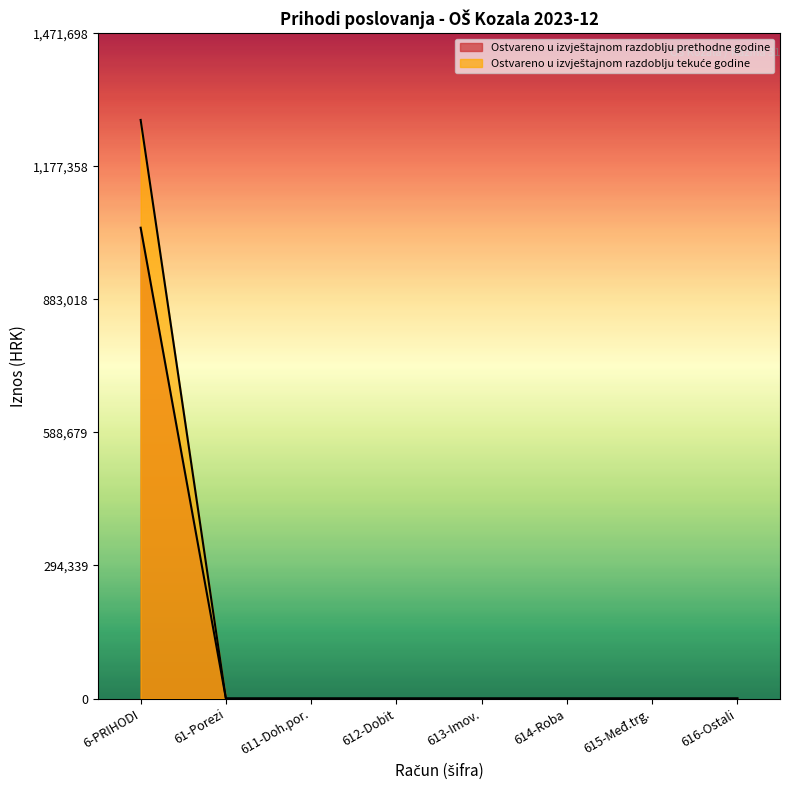

Which label corresponds to the smallest value in the chart?

61